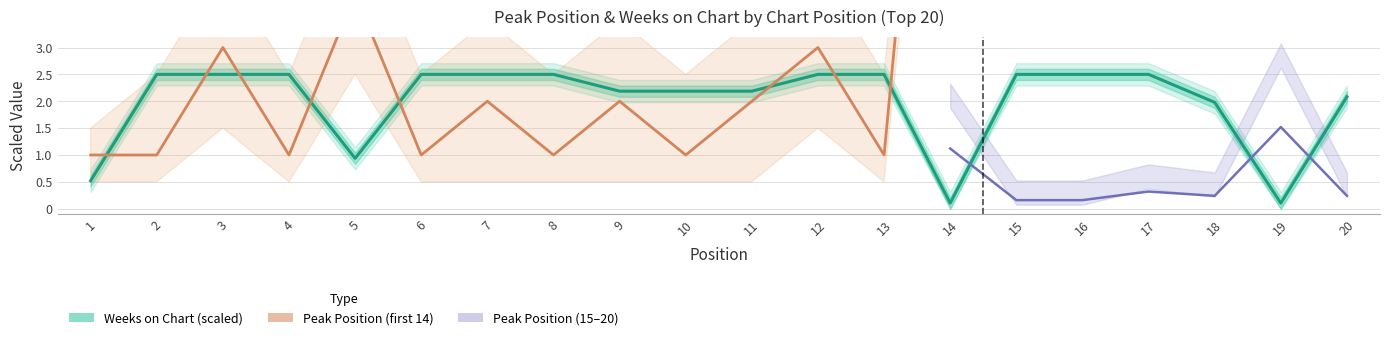

True or false: there are more than 0 points higher than both neighbors.

False